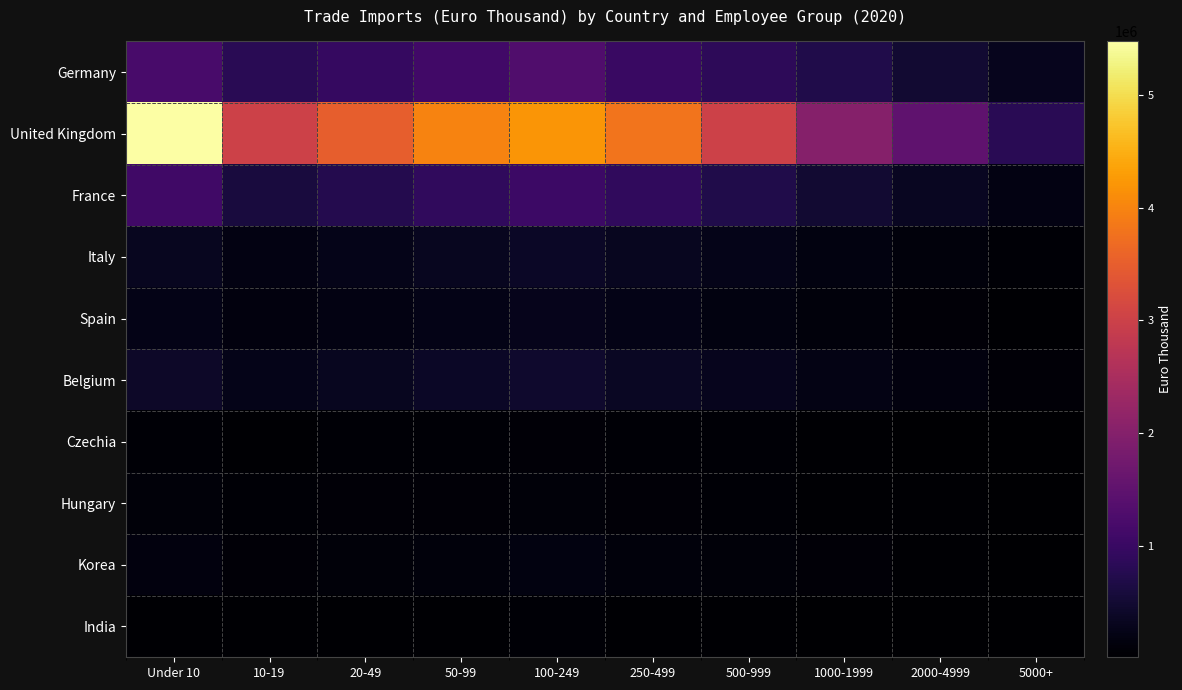

Rank the series at 10-19 from lowest to highest value.

India, Czechia, Hungary, Korea, Spain, Italy, Belgium, France, Germany, United Kingdom